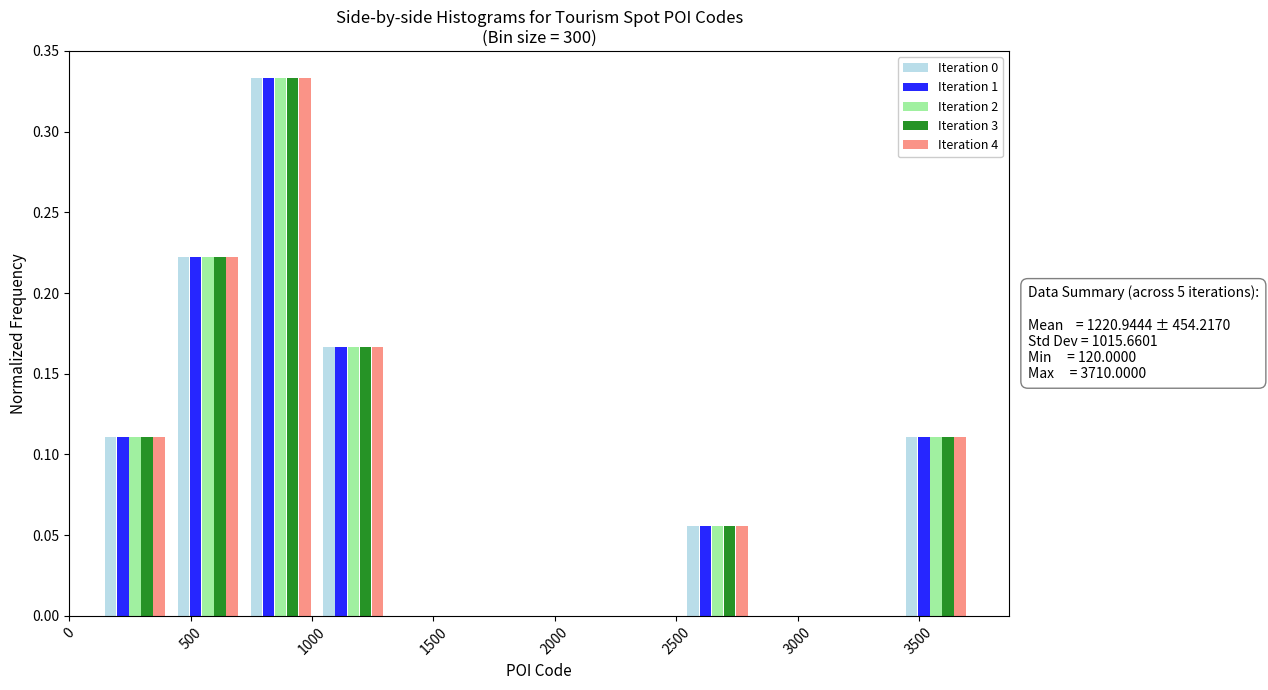

In the Iteration 3 series, which range on the x-axis has the tallest bar?

720 to 1020